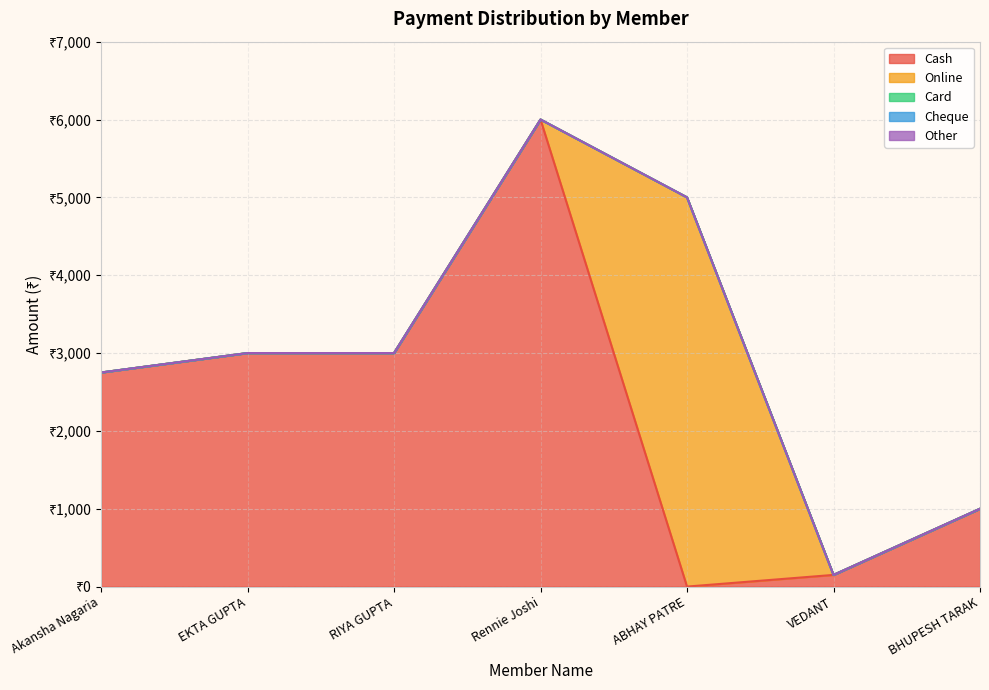

True or false: Other and Card cross at least once.

False